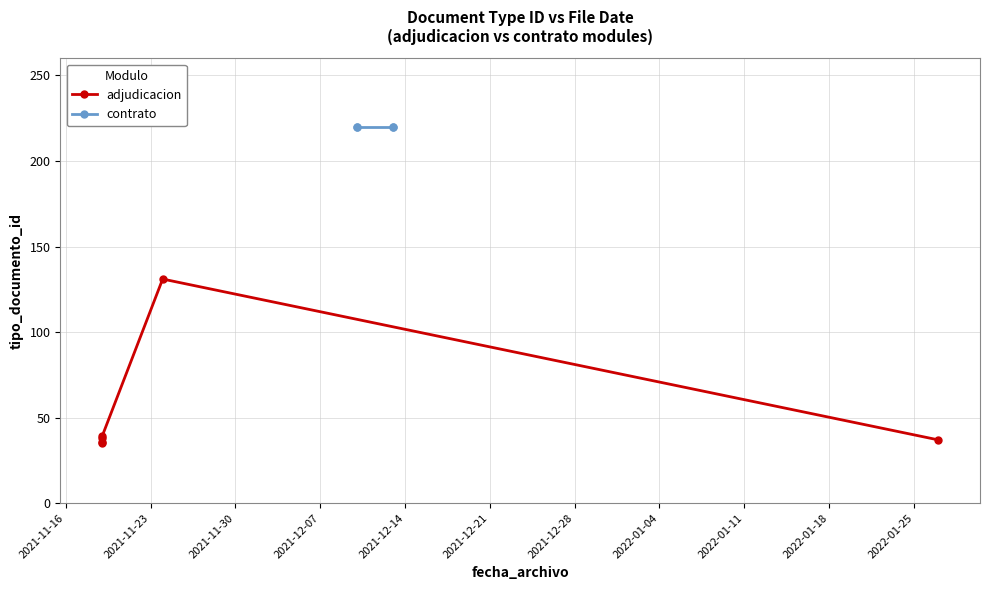

Approximately how many times larger is the value at 2021-11-24 compared to 2021-11-19?

3.7